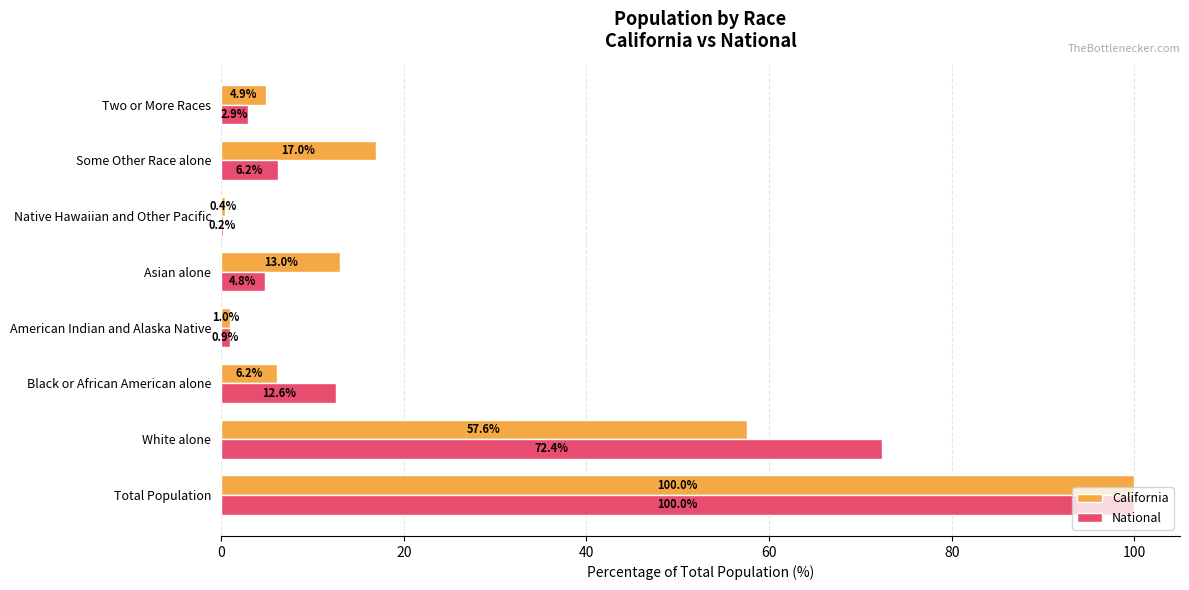

How many series are shown in this chart?

2